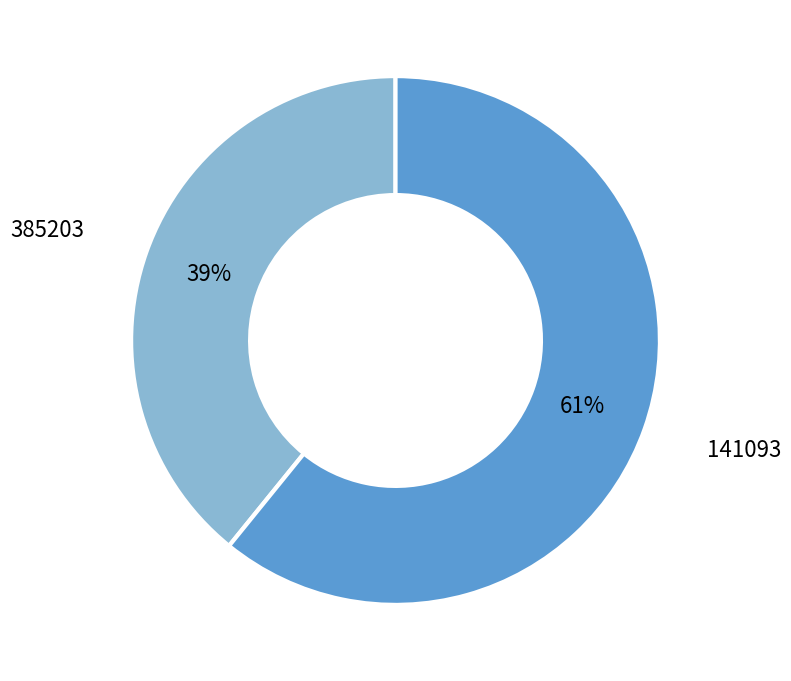

How many slices are in this pie chart?

2